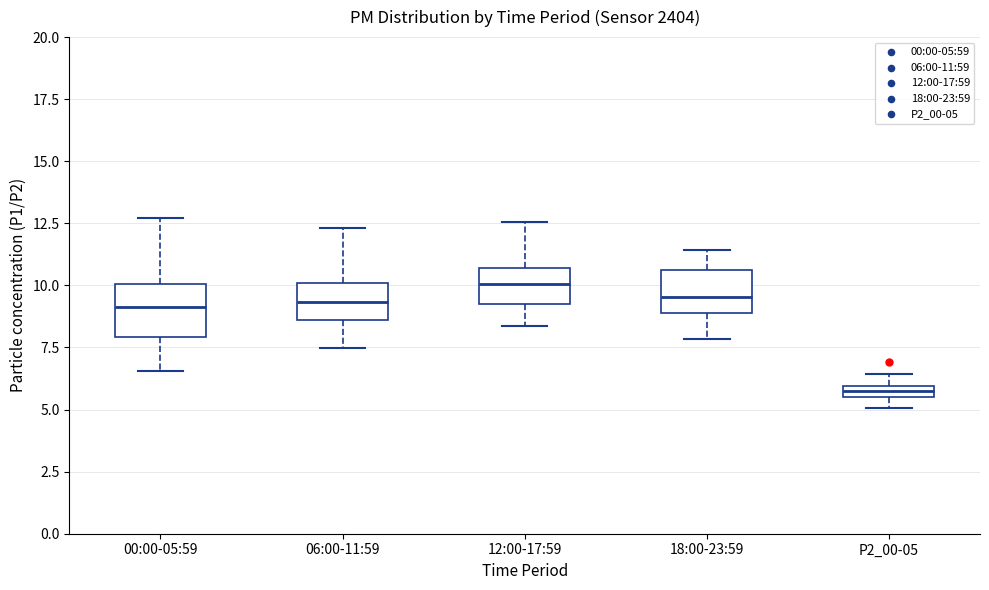

Where does the upper whisker of the box for 12:00-17:59 end on the y-axis? The values are not printed on the chart, so give them approximately, as read against the axis.

12.5